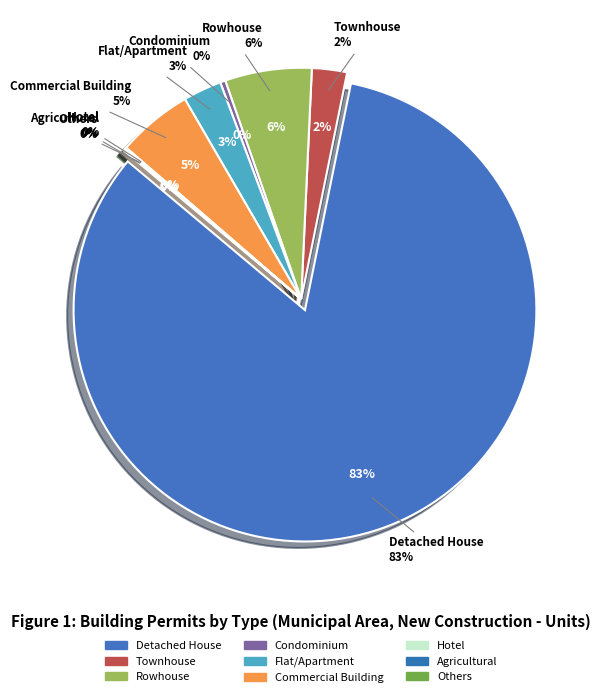

Which category has the smallest portion of the pie?

Hotel